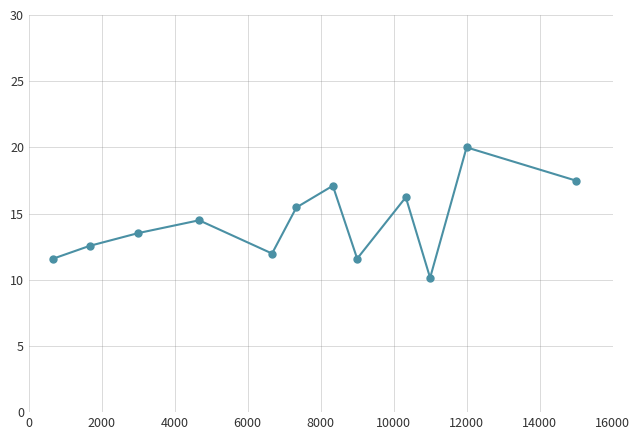

What is the value of the 9th point from the left?

16.2